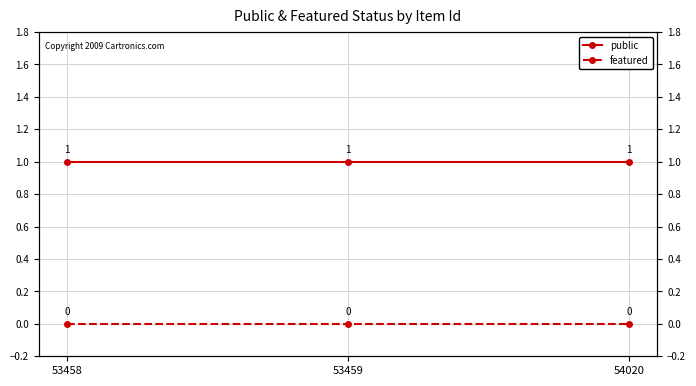

How many distinct data groups are displayed?

2